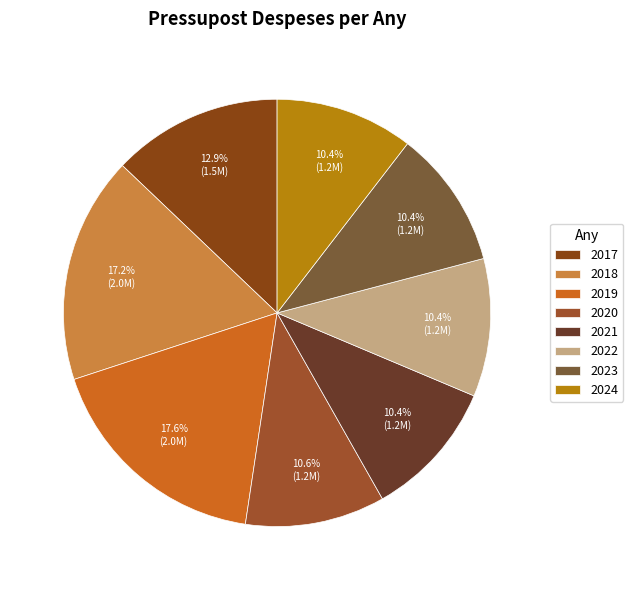

How many slices are in this pie chart?

8